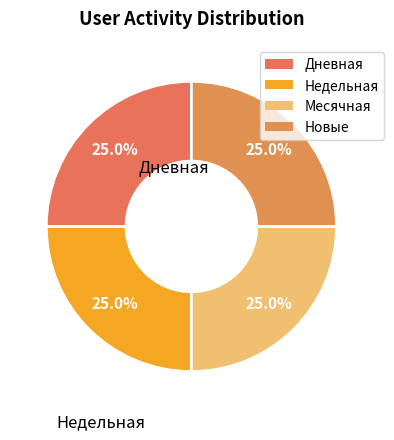

Combined, what portion of the pie is Новые and Дневная?

50.0%